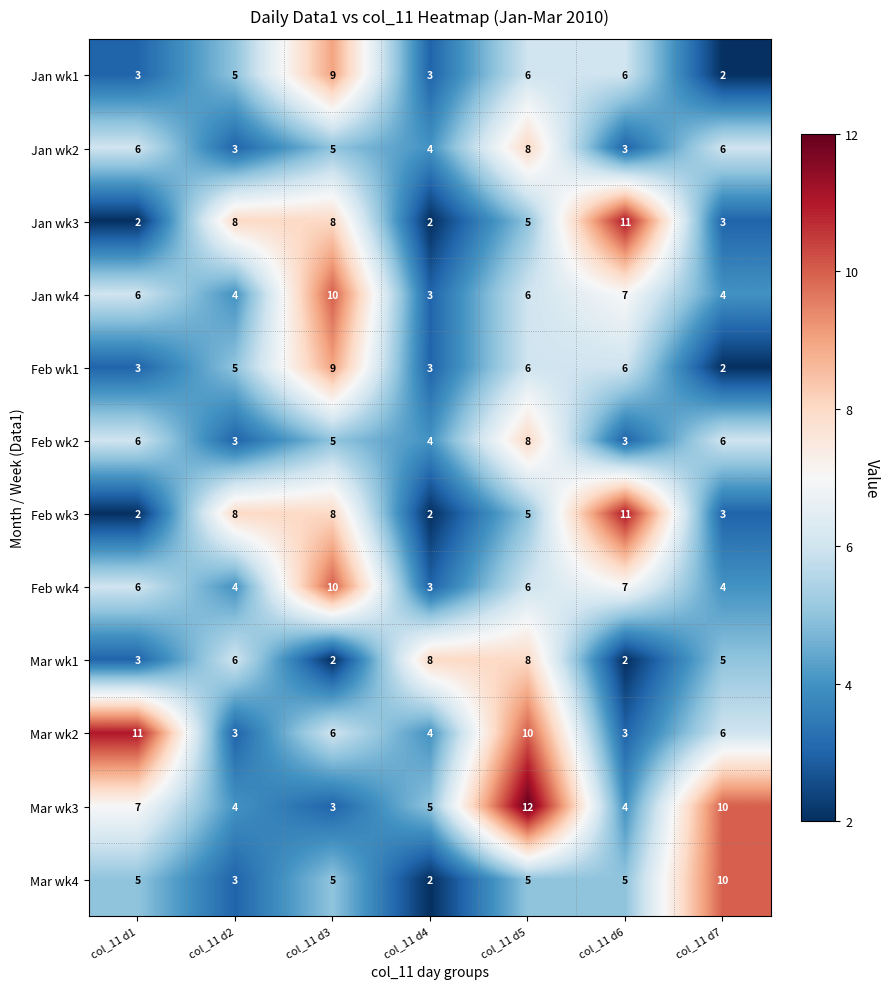

What is the difference between the highest and lowest values at col_11 d5?

7